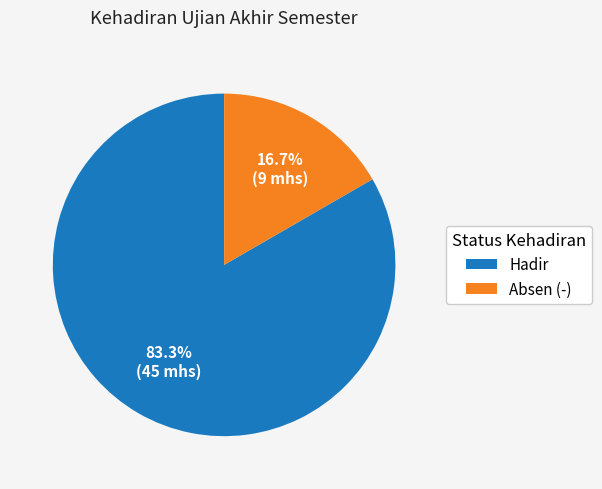

How many segments does this pie chart have?

2